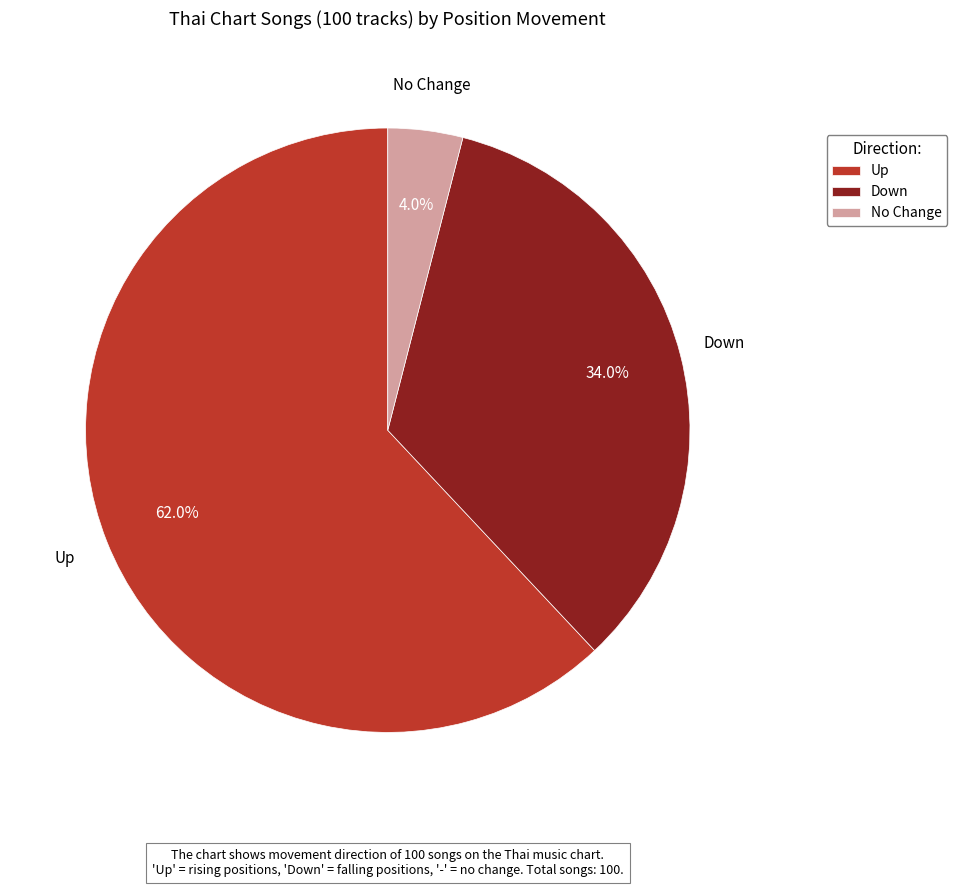

To the nearest percent, what is the average slice percentage?

33%